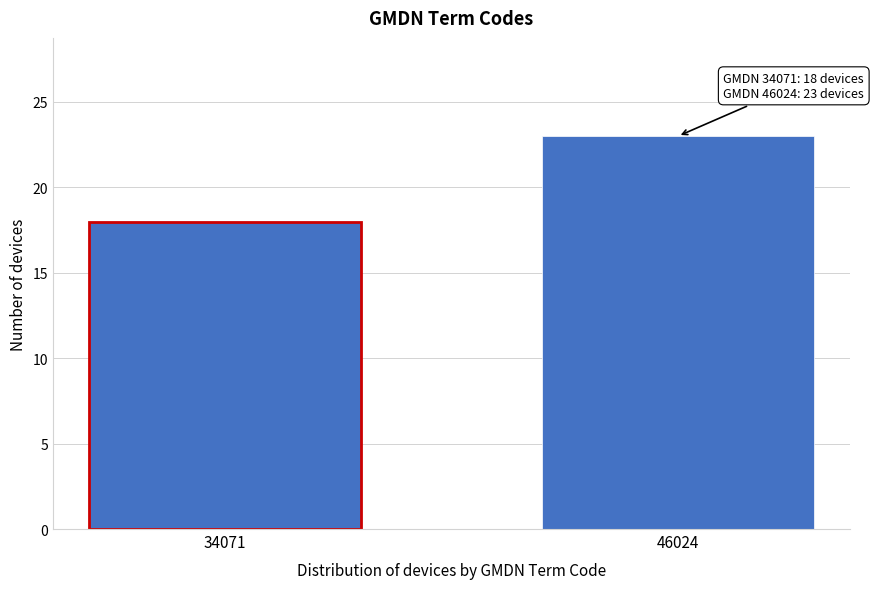

Reading left to right, list all the values displayed in this chart.

18	23